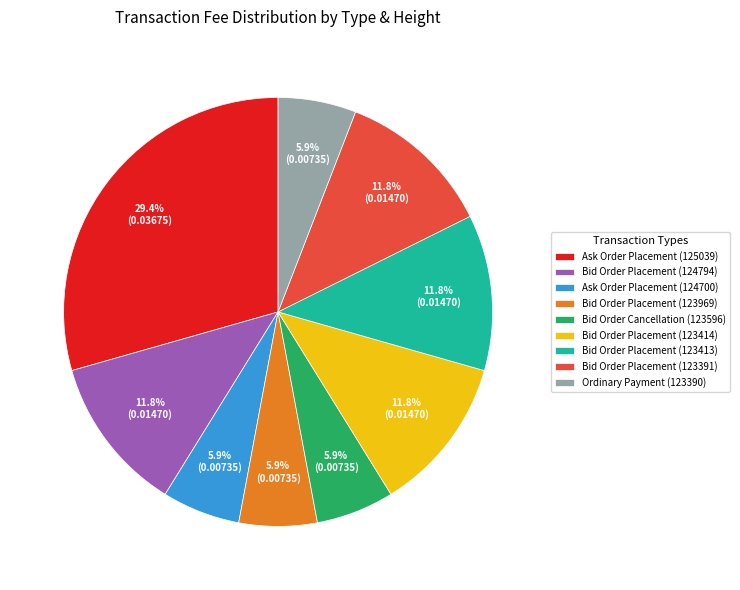

To the nearest percent, what percentage of the pie is Ask Order Placement (125039)?

29%